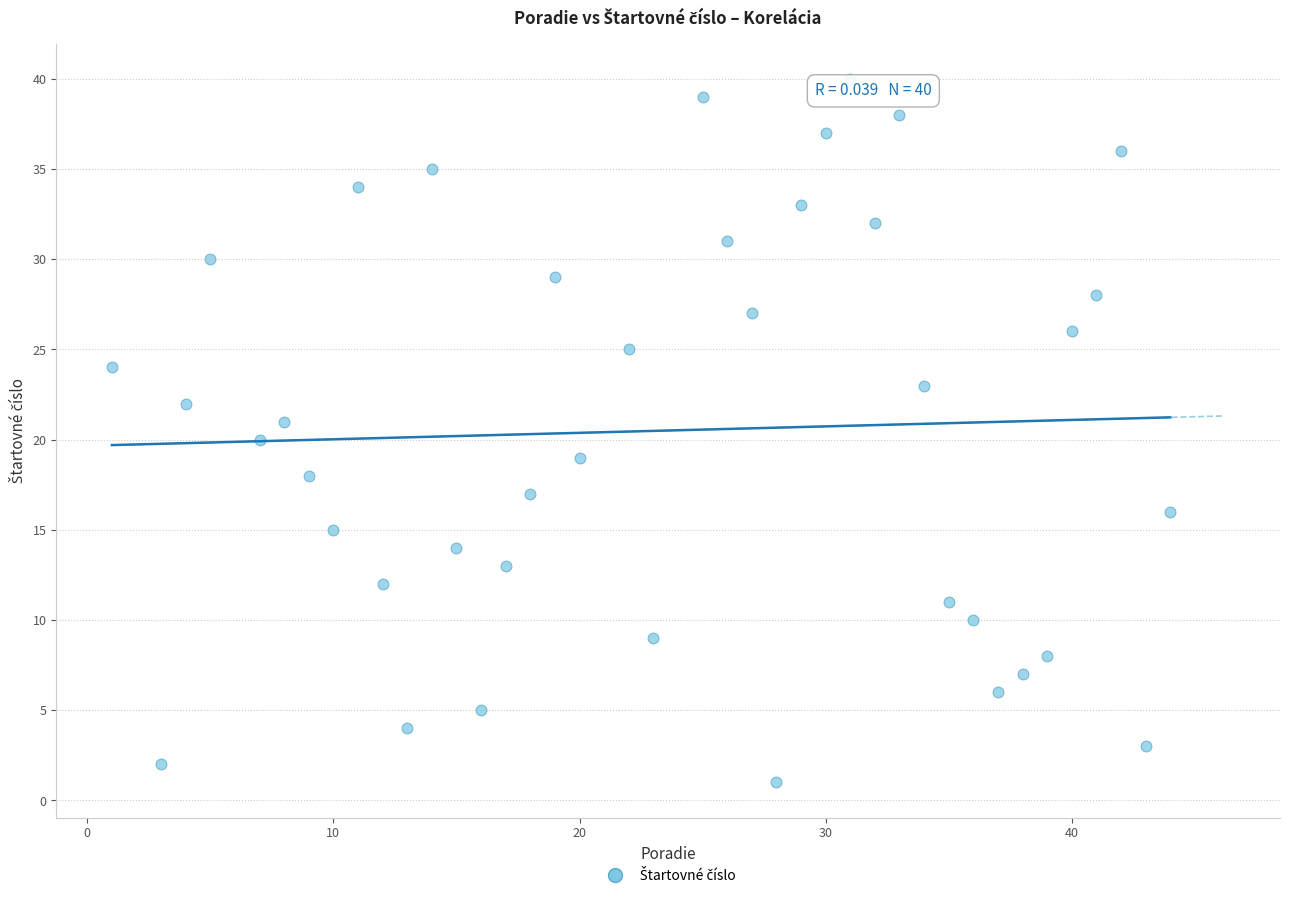

What is the range of Y values (max minus min)?

39